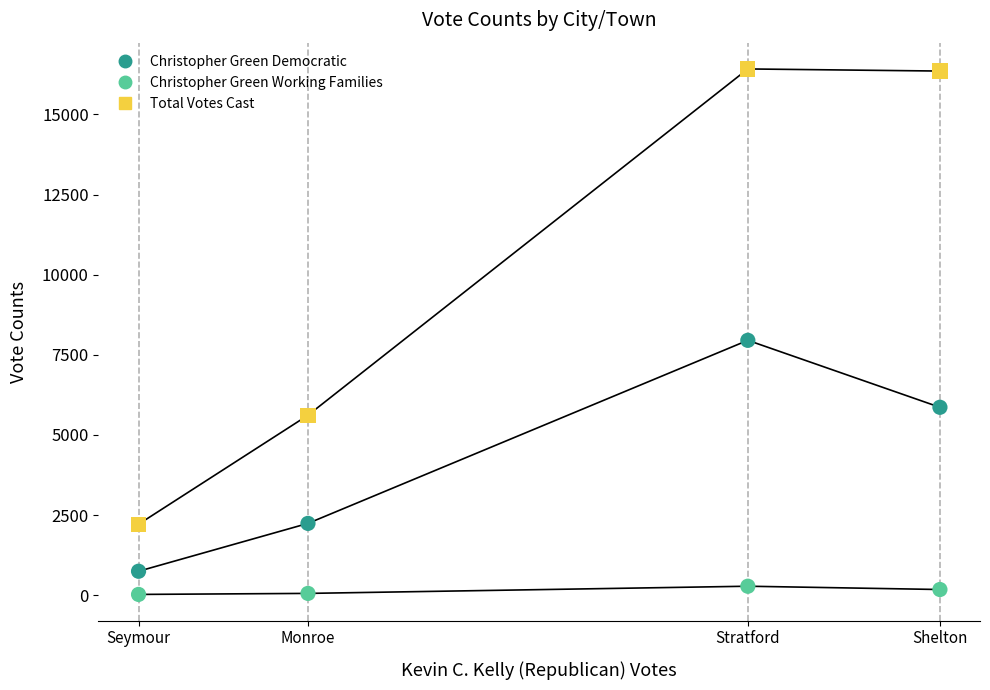

What is the X range (max minus min) for the scatter plot?

8869